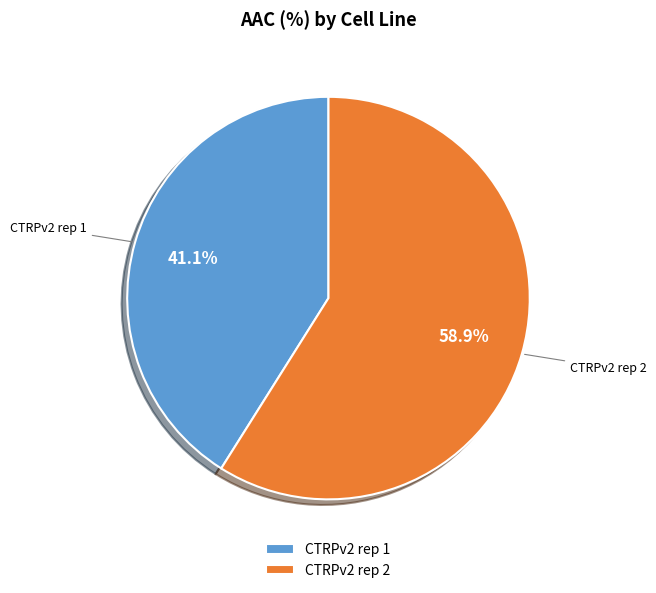

Which slice is the largest?

CTRPv2 rep 2